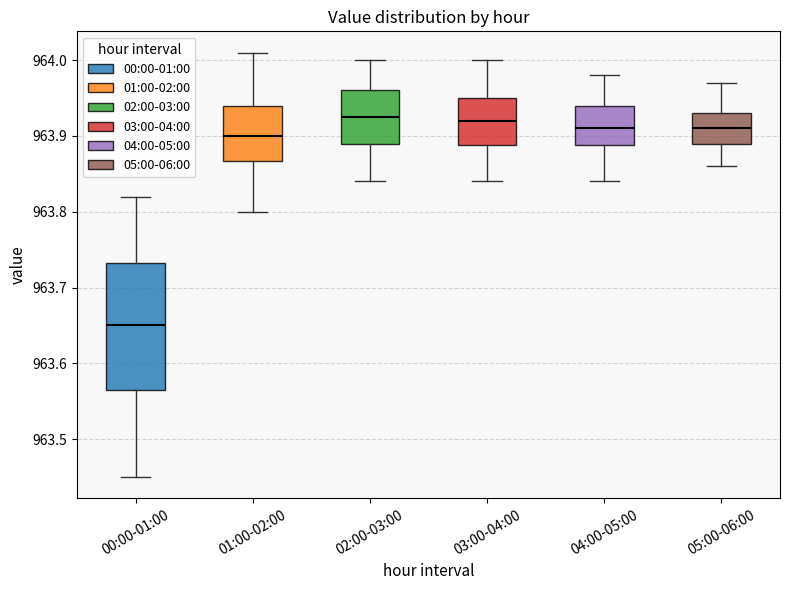

Which box is the tallest, from its lower edge to its upper edge?

00:00-01:00